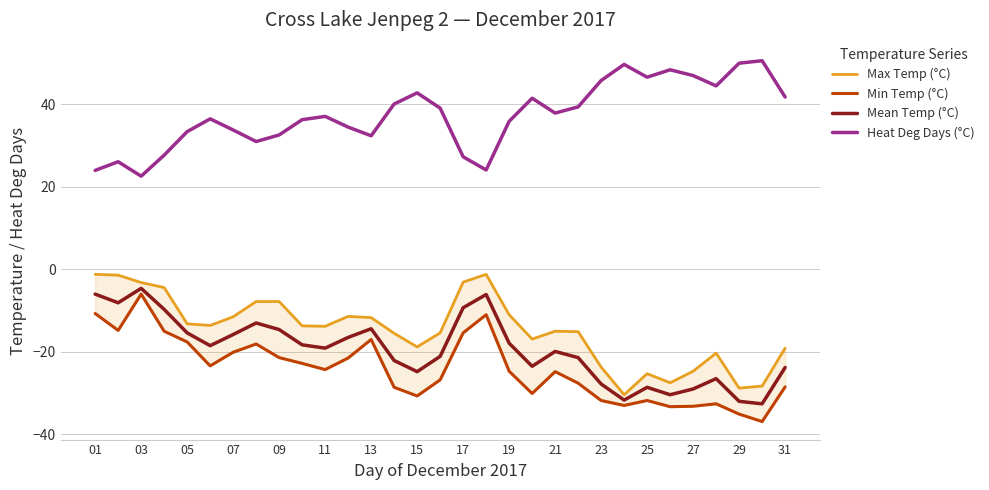

True or false: Mean Temp (°C) and Heat Deg Days (°C) cross at least once.

False